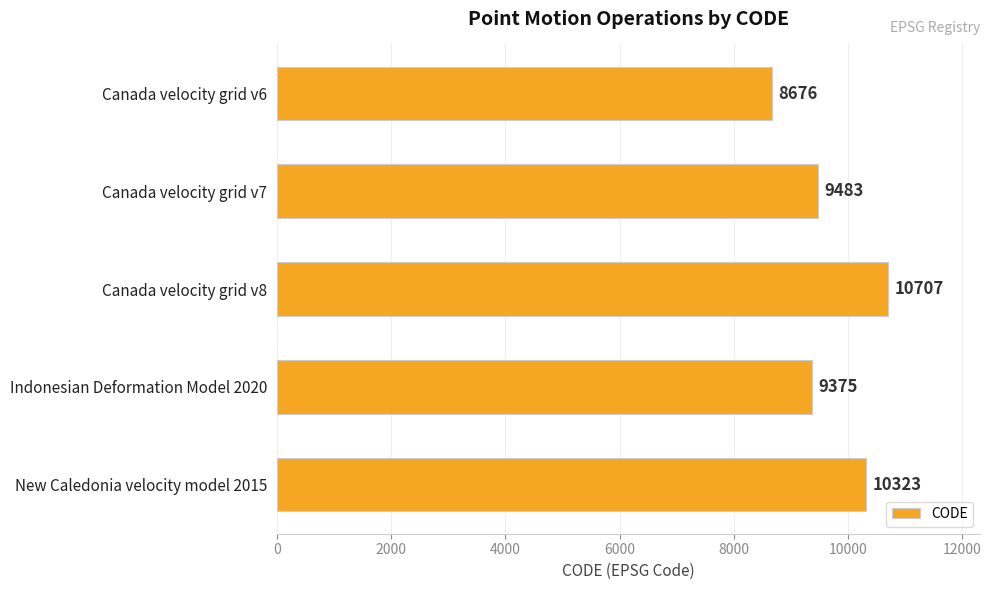

What is the change in value from Canada velocity grid v6 to Canada velocity grid v8?

+2031